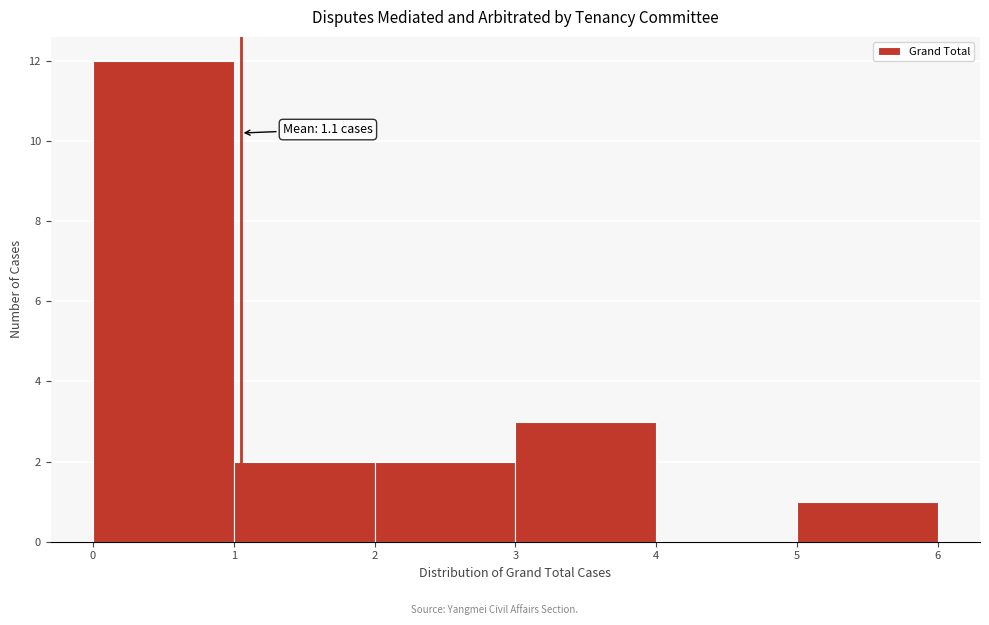

Over which range of the x-axis is the bar tallest?

0 to 1